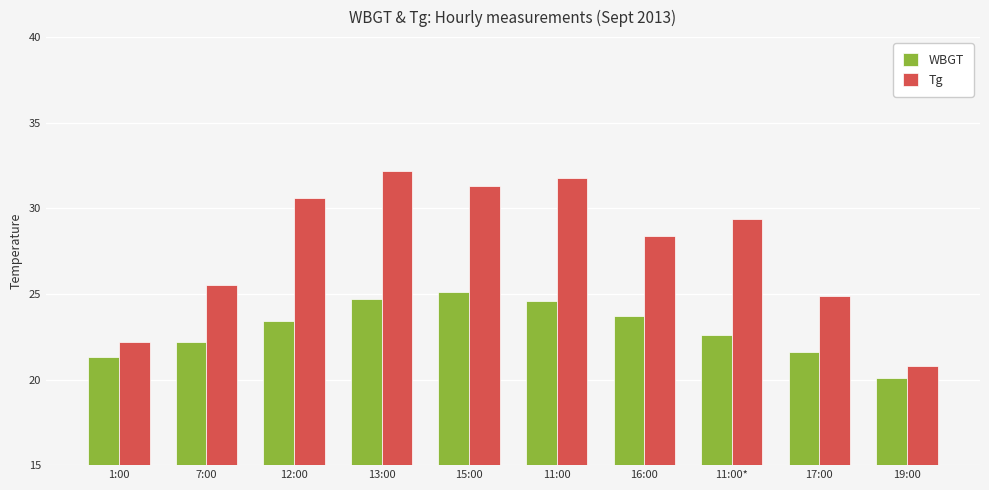

What is the label of the 10th bar from the right?

1:00